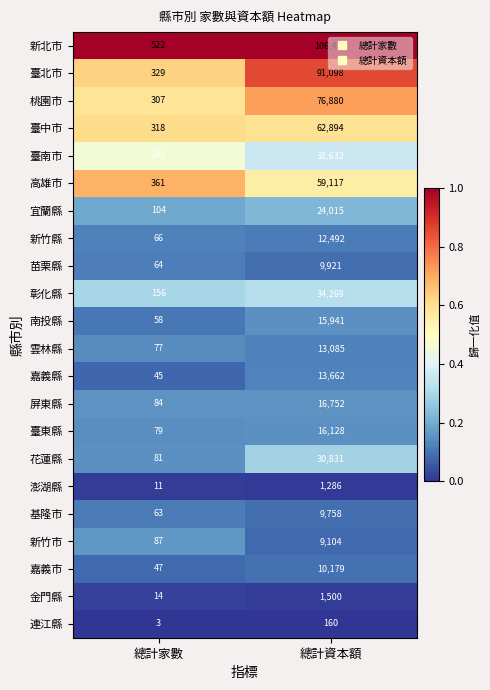

Is the value of 臺南市 at 總計資本額 greater than the value of 宜蘭縣 at 總計家數?

Yes